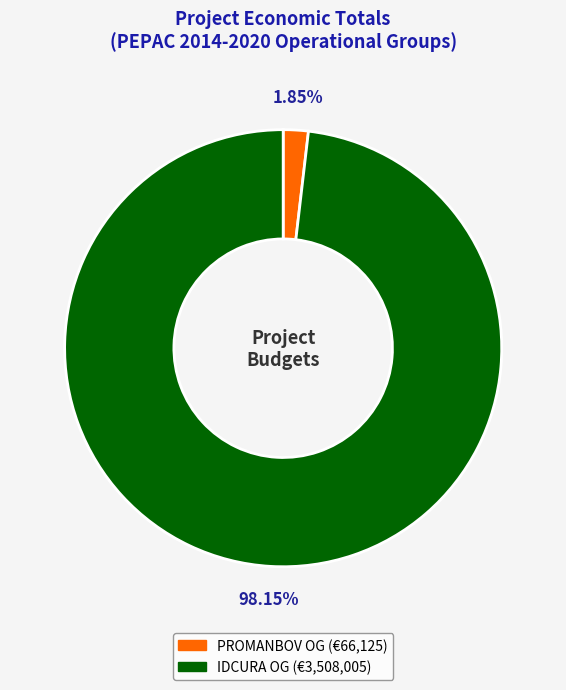

Is there any slice that represents more than half of the pie?

Yes